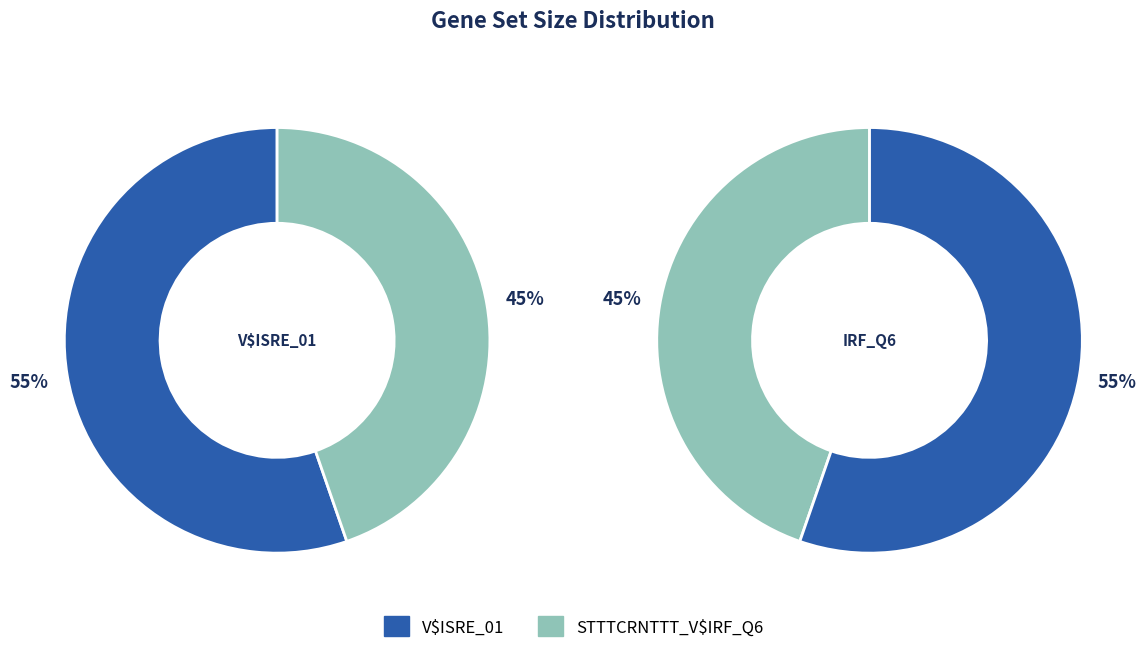

To the nearest percent, what is the average slice percentage?

50%